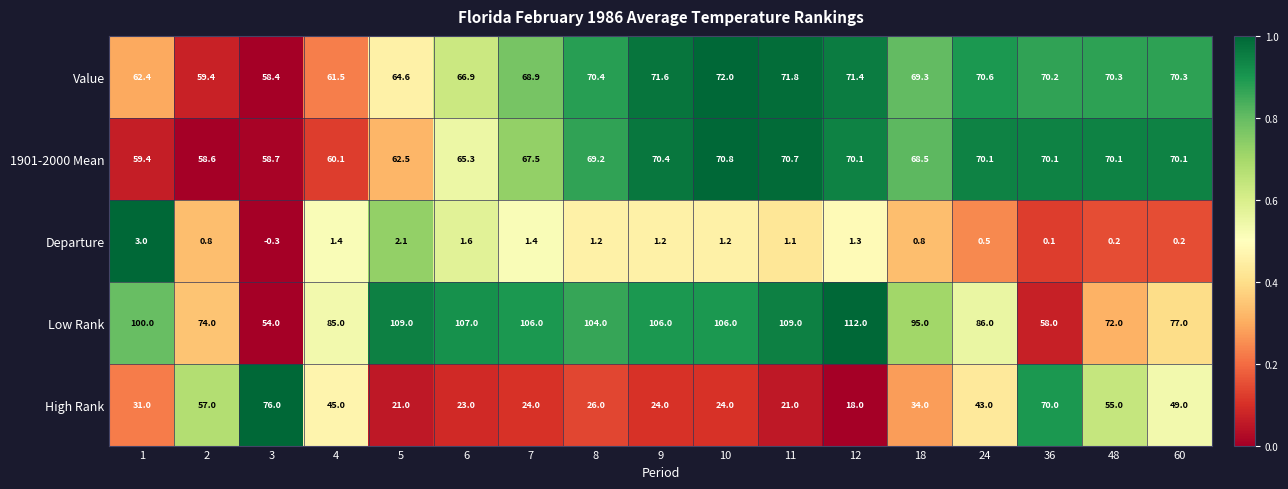

Is the value of Value at 60 greater than the value of High Rank at 24?

Yes